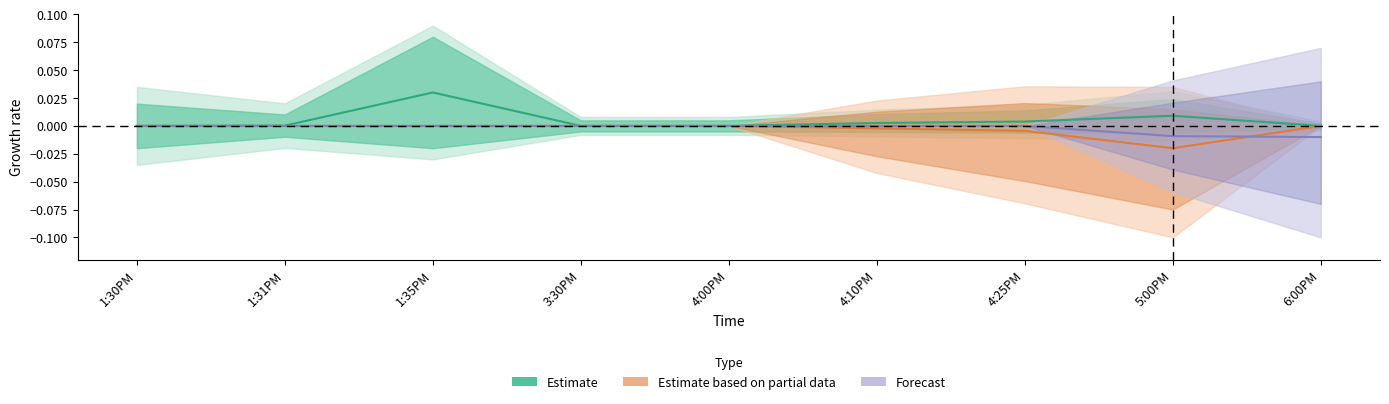

What are all the series names shown in the legend?

Estimate, Estimate based on partial data, Forecast